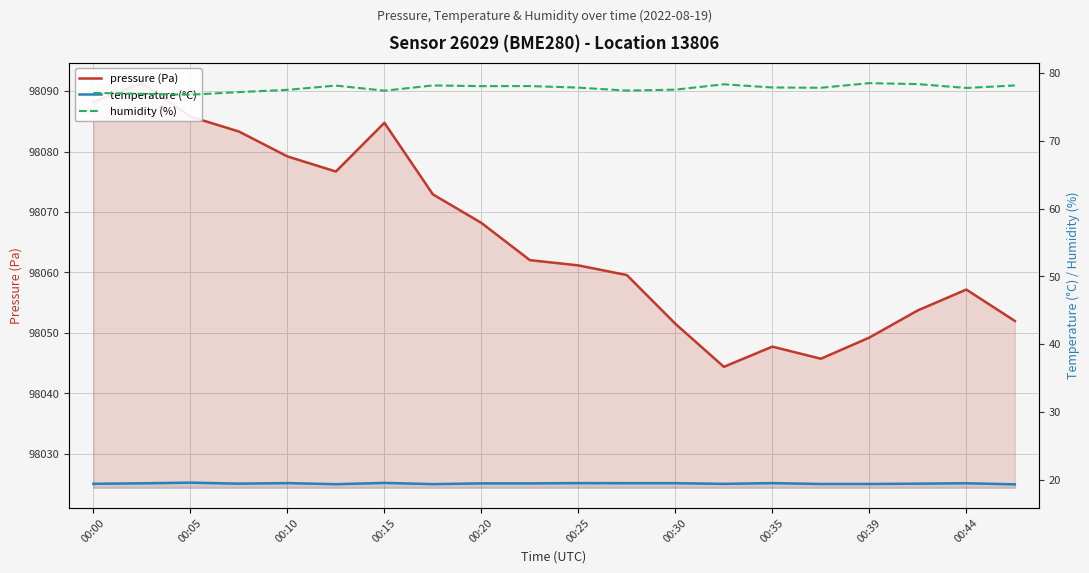

Which category has the lowest value in the pressure (Pa) series?

13